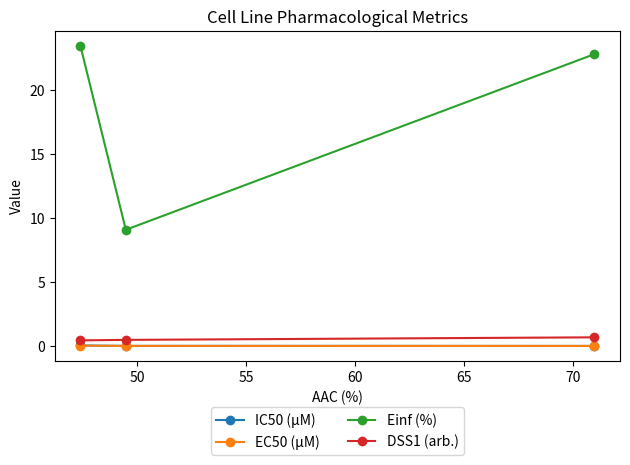

Is this an area chart (filled region under the line)?

No